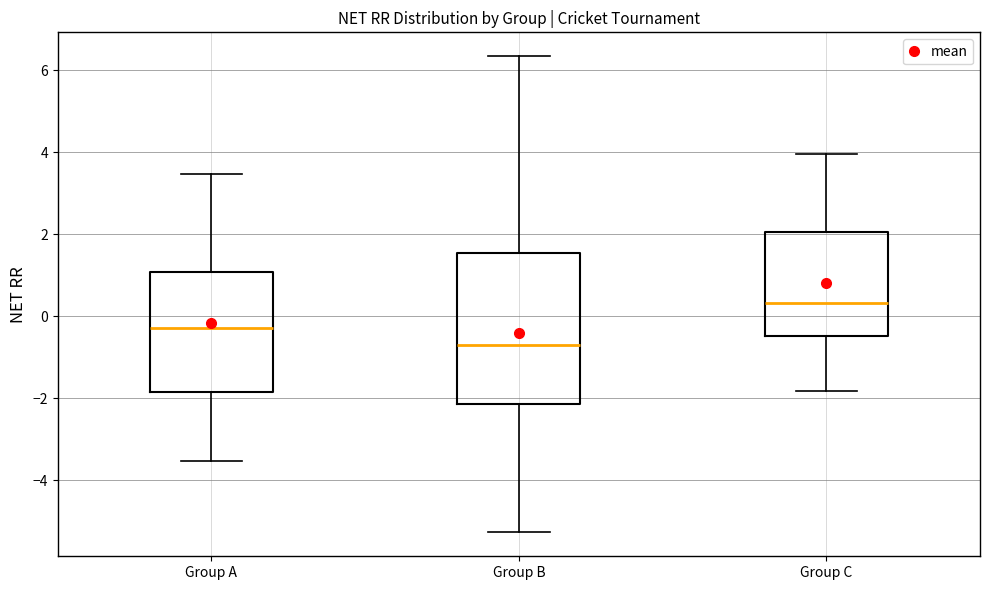

Which box's median line is the highest?

Group C